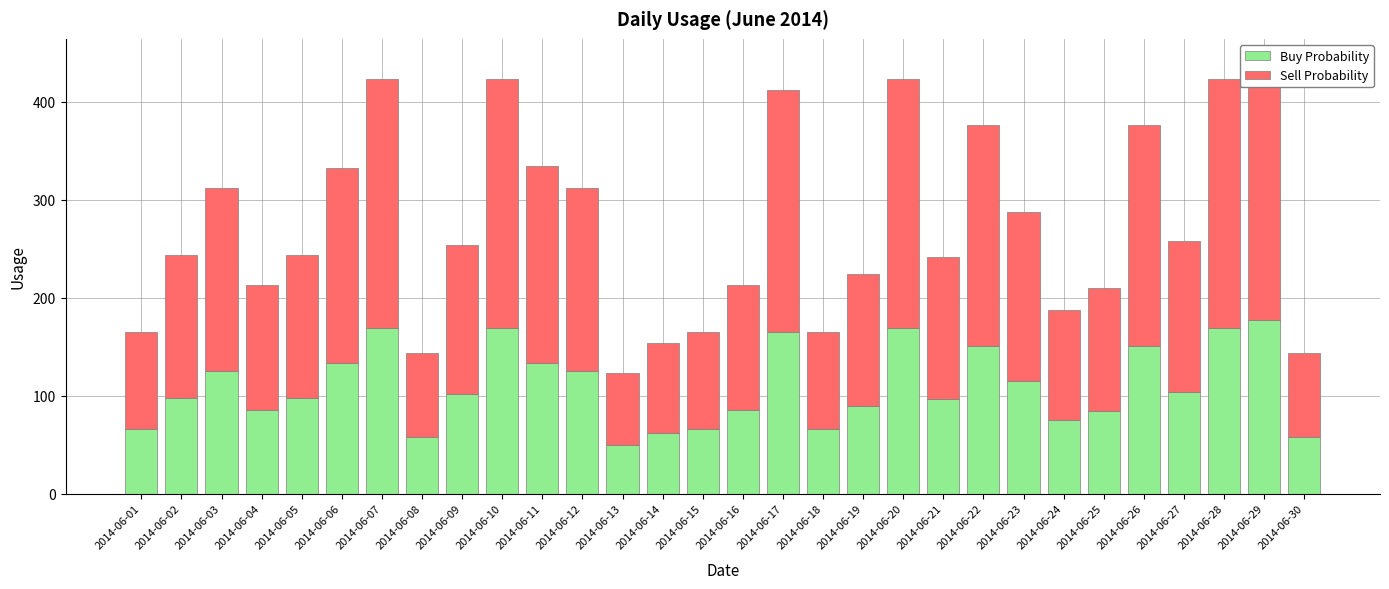

How many groups of bars are there?

30